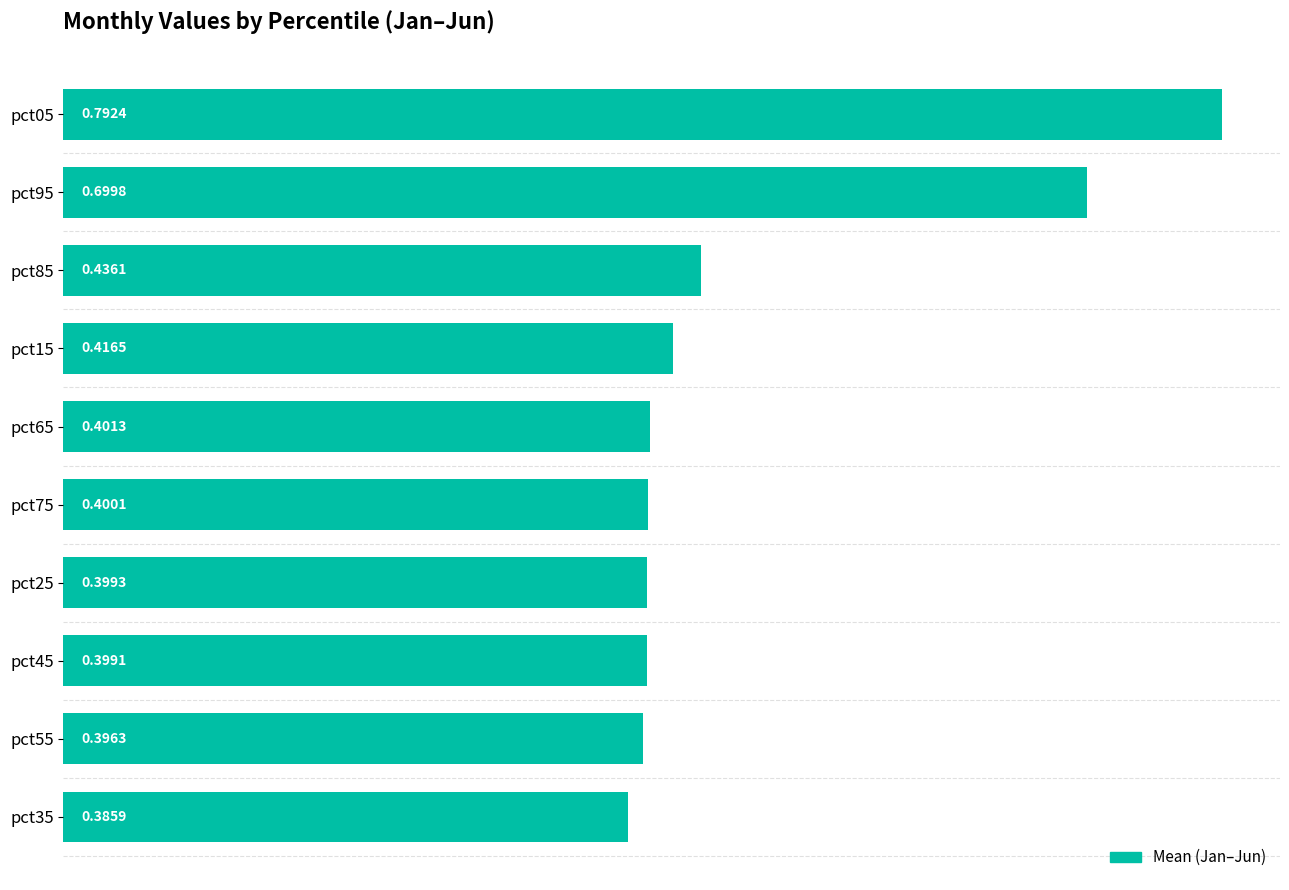

List the labels in order of value, smallest first.

pct35, pct55, pct45, pct25, pct75, pct65, pct15, pct85, pct95, pct05